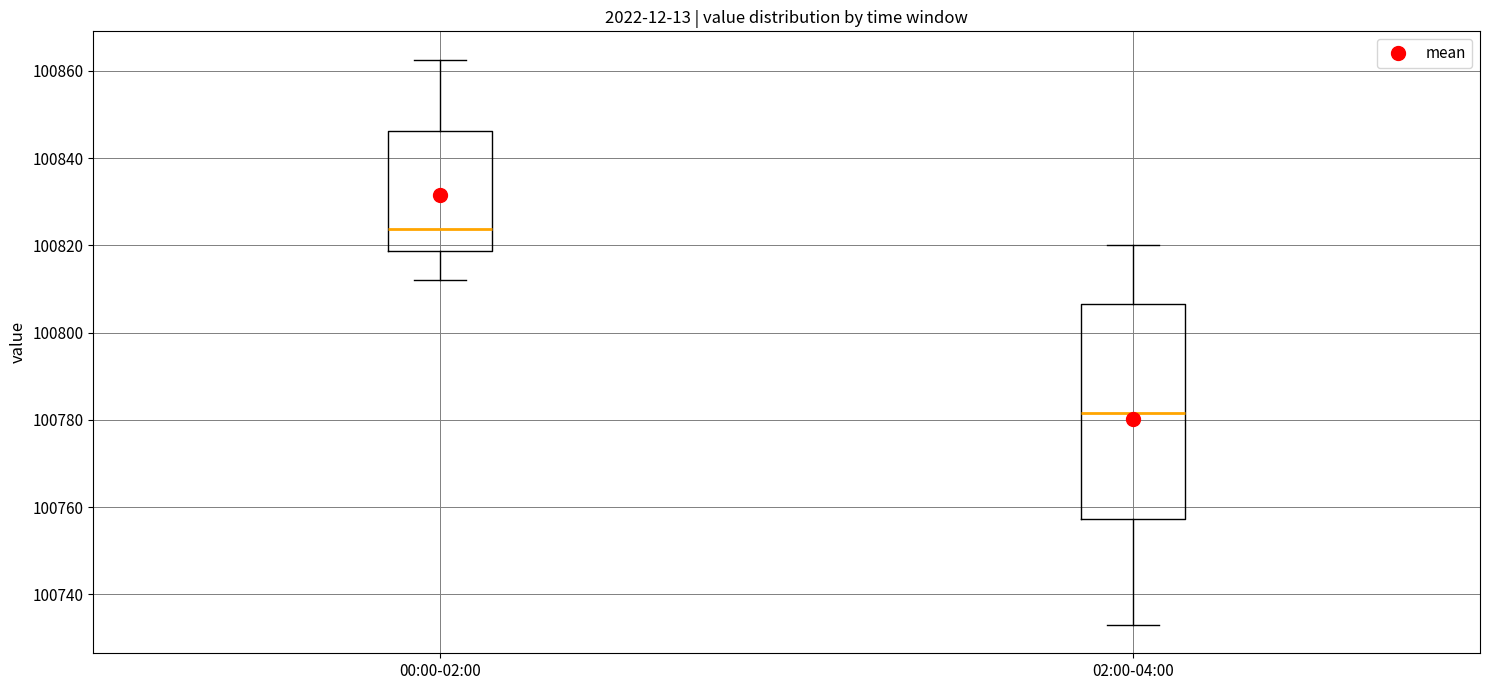

Where is the upper edge of the box for 00:00-02:00 on the y-axis? The values are not printed on the chart, so give them approximately, as read against the axis.

100846